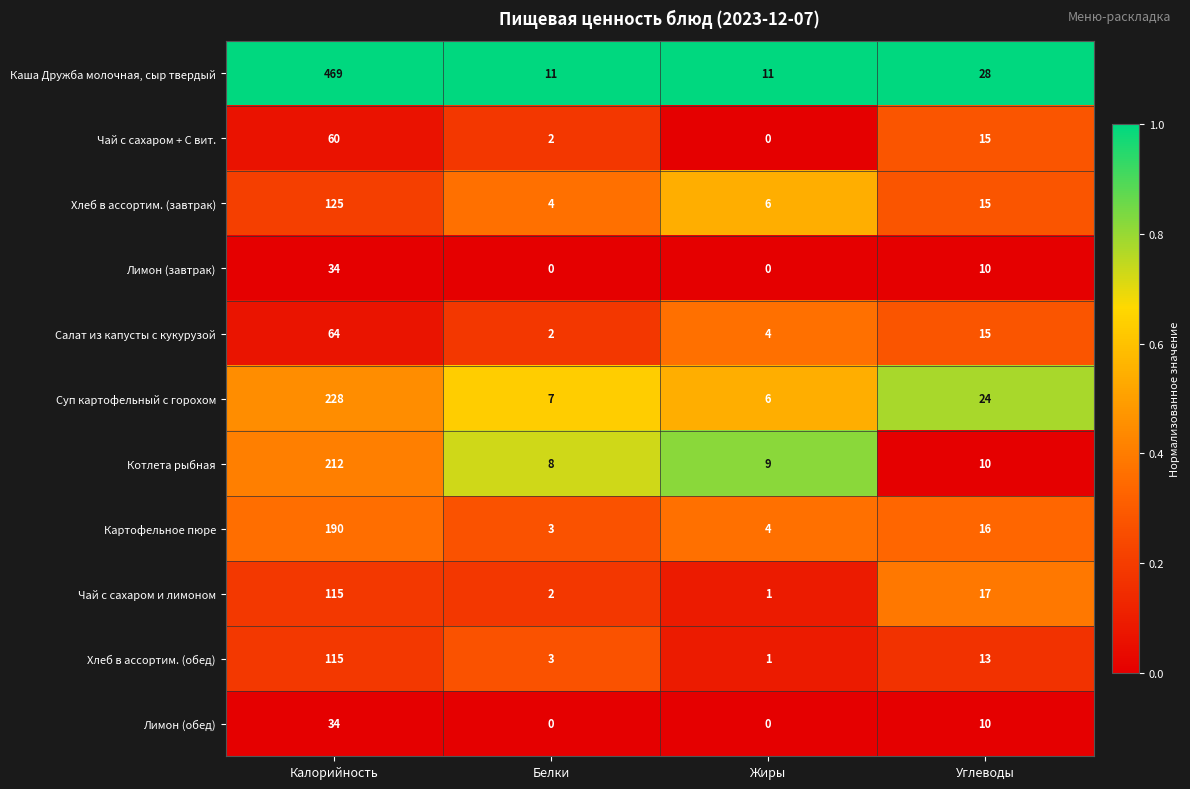

Which series has the widest spread of values?

Каша Дружба молочная, сыр твердый